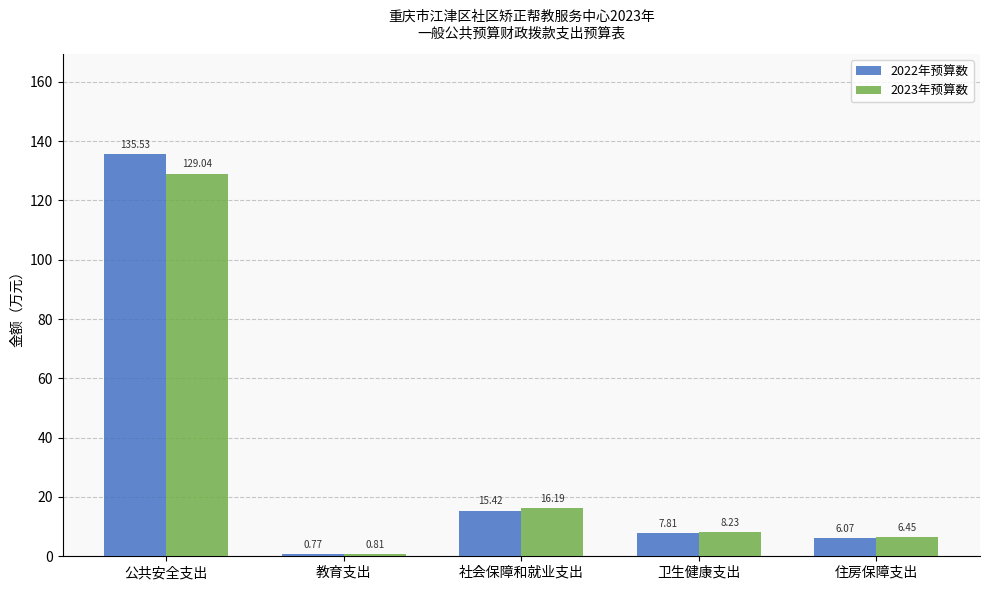

What is the sum of the 2022年预算数 values at 住房保障支出 and 卫生健康支出?

13.9